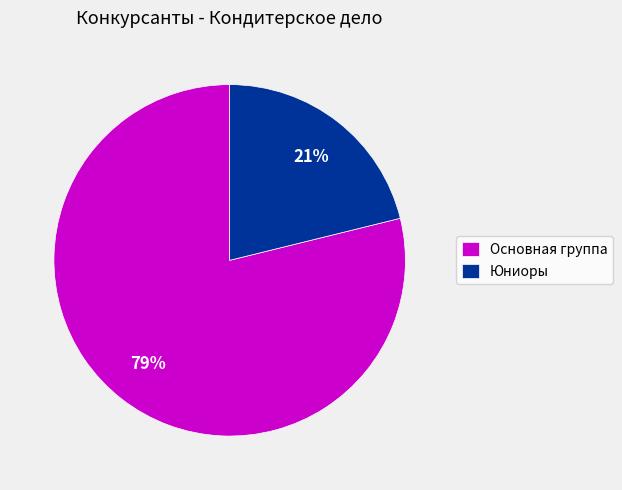

Do Основная группа and Юниоры together represent more than half of the pie?

Yes